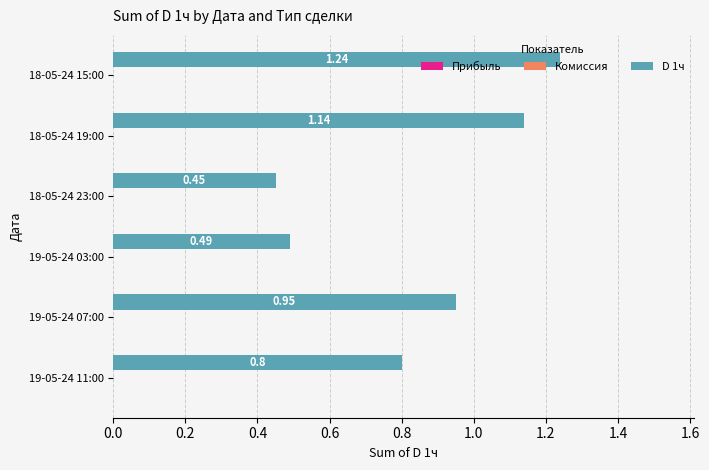

What is the difference between the values at 18-05-24 15:00 and 18-05-24 23:00?

0.8